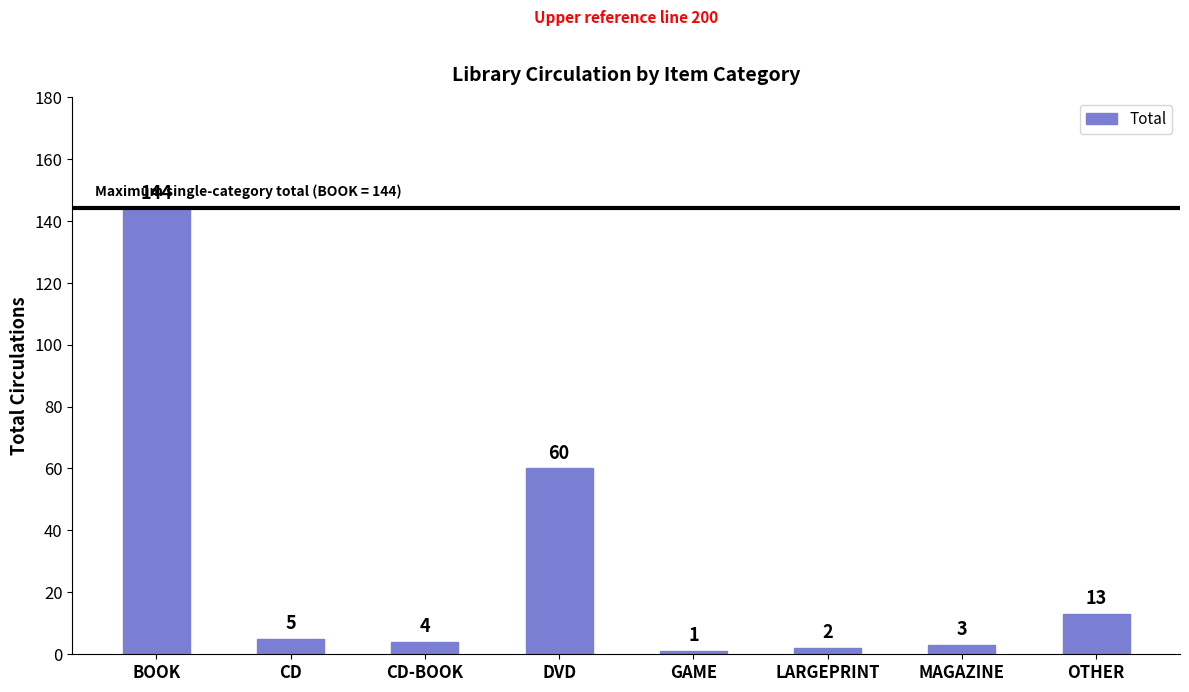

Which label corresponds to the largest value in the chart?

BOOK